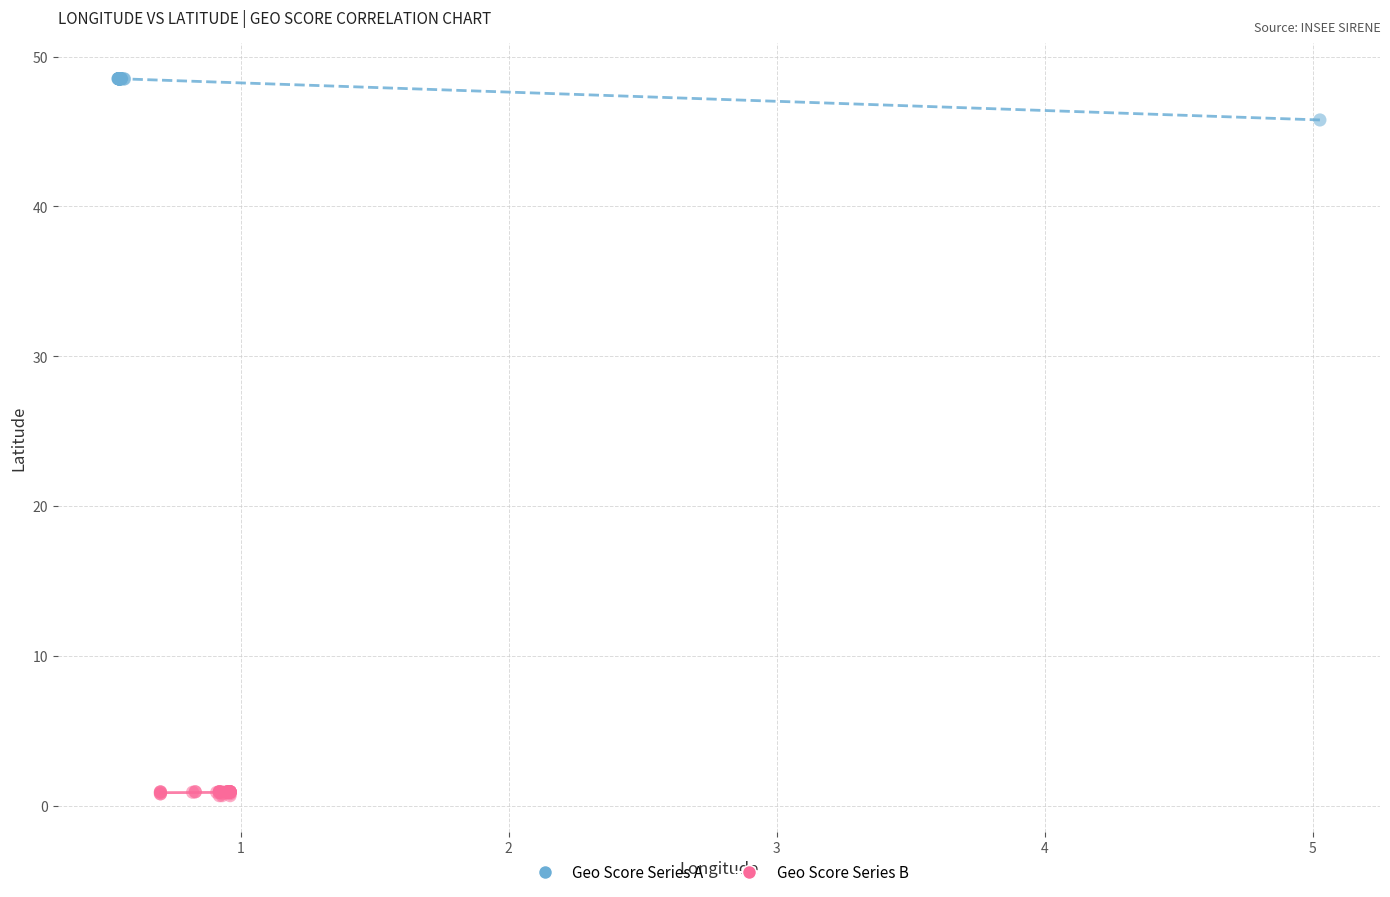

Which series has the widest spread of Y values?

Geo Score Series A